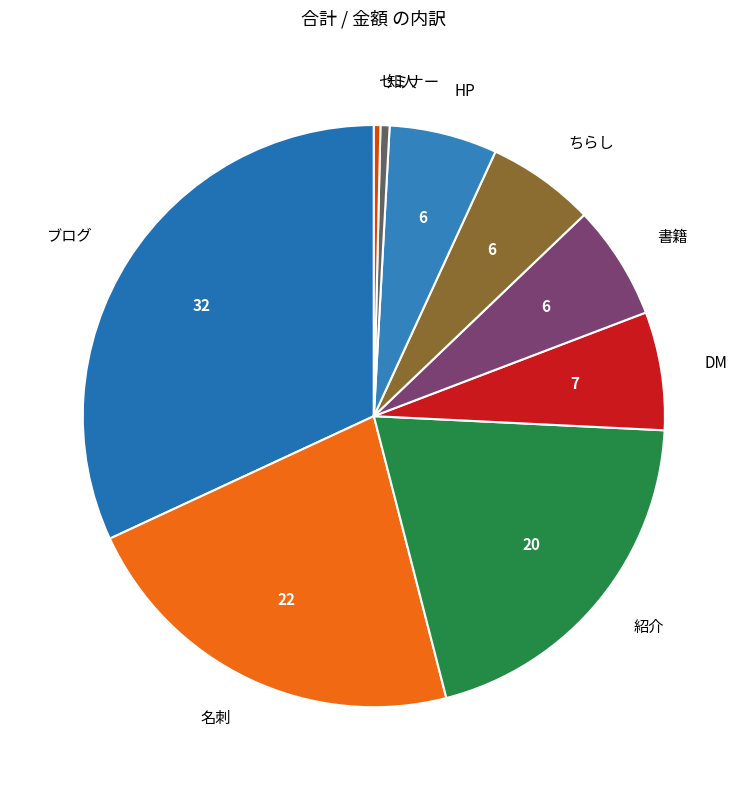

Which has a higher value, 紹介 or ブログ?

ブログ